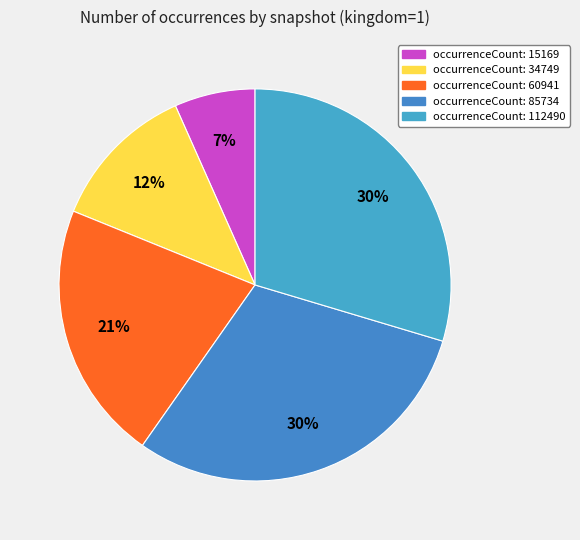

How many slices are in this pie chart?

5